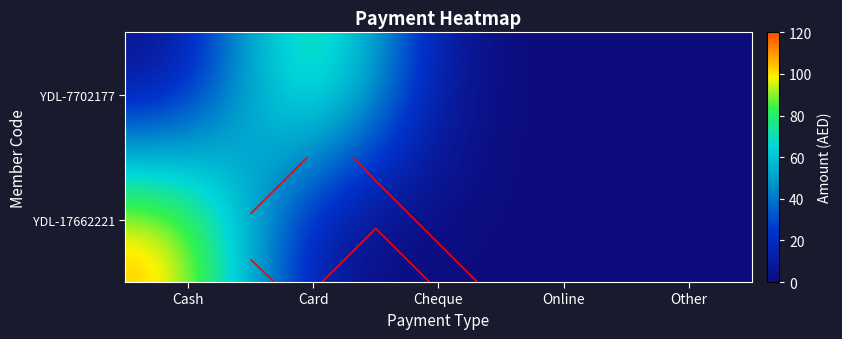

At which category does the chart reach its peak across all series?

Cash